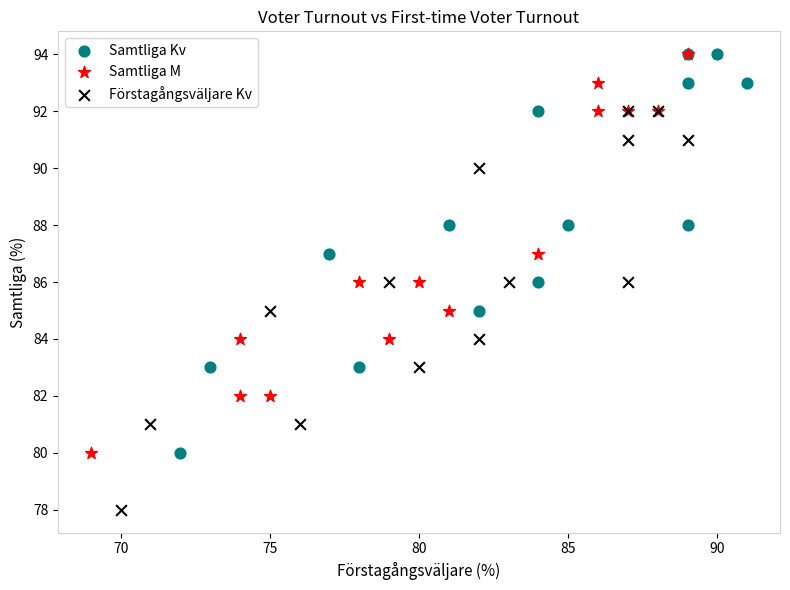

Which series contains the lowest Y value?

Förstagångsväljare Kv